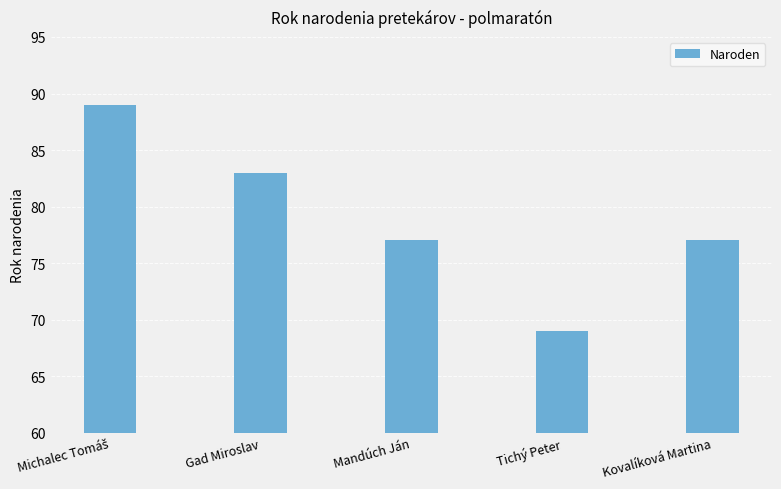

What is the label of the 2nd bar from the left?

Gad Miroslav